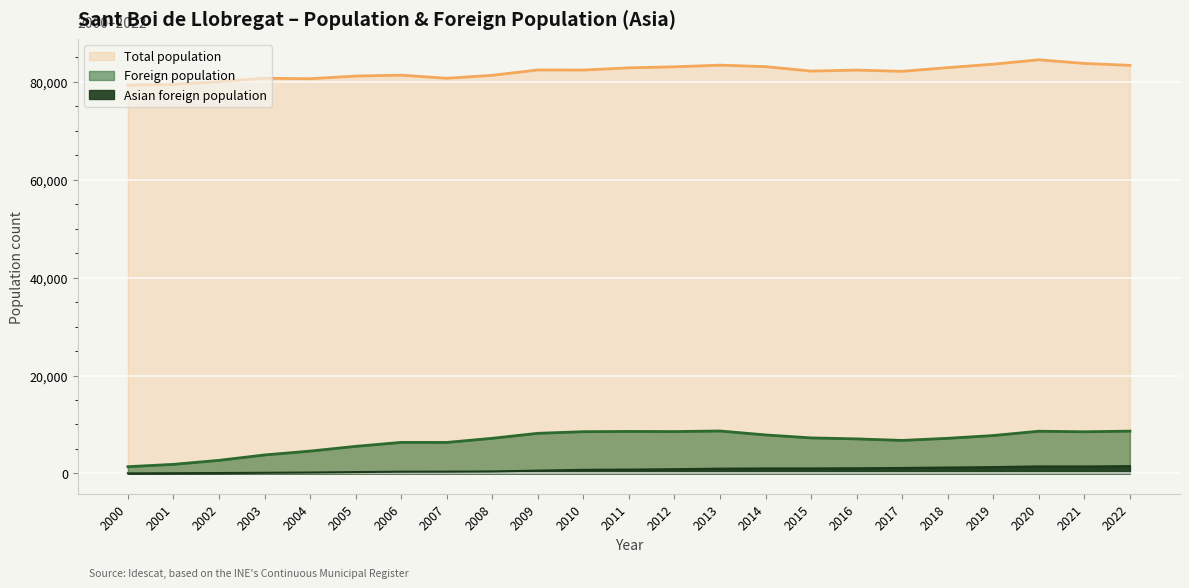

What is the greatest value displayed?

84500